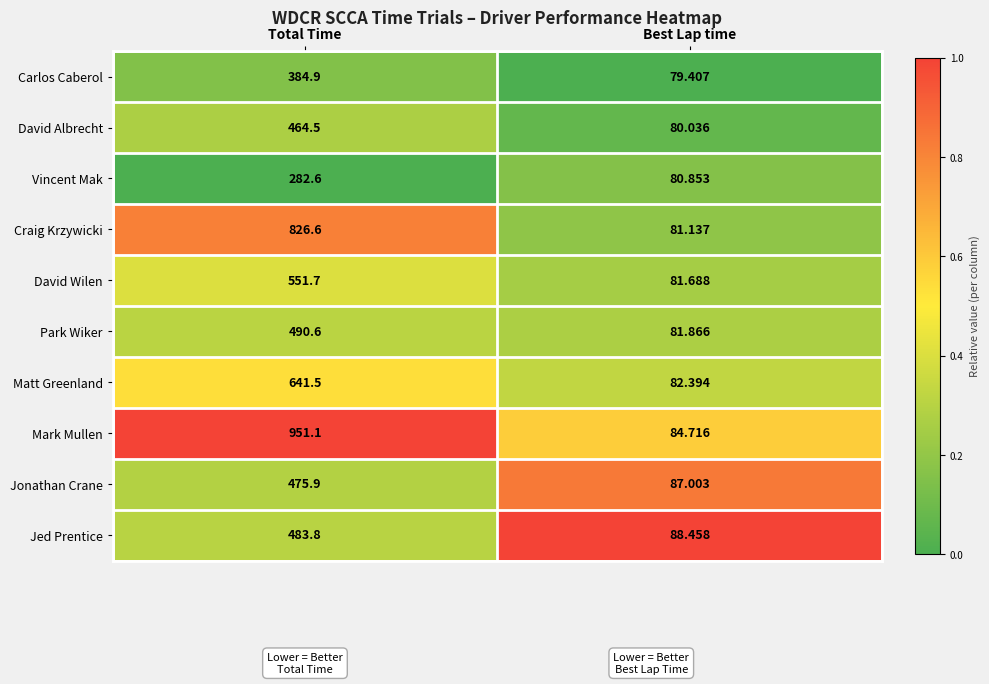

Where does the Matt Greenland series first go above 641?

Total Time